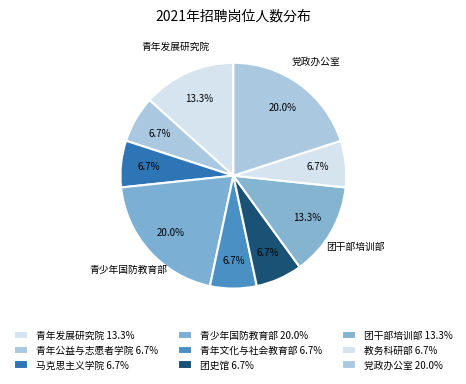

Is there a majority slice in this chart?

No